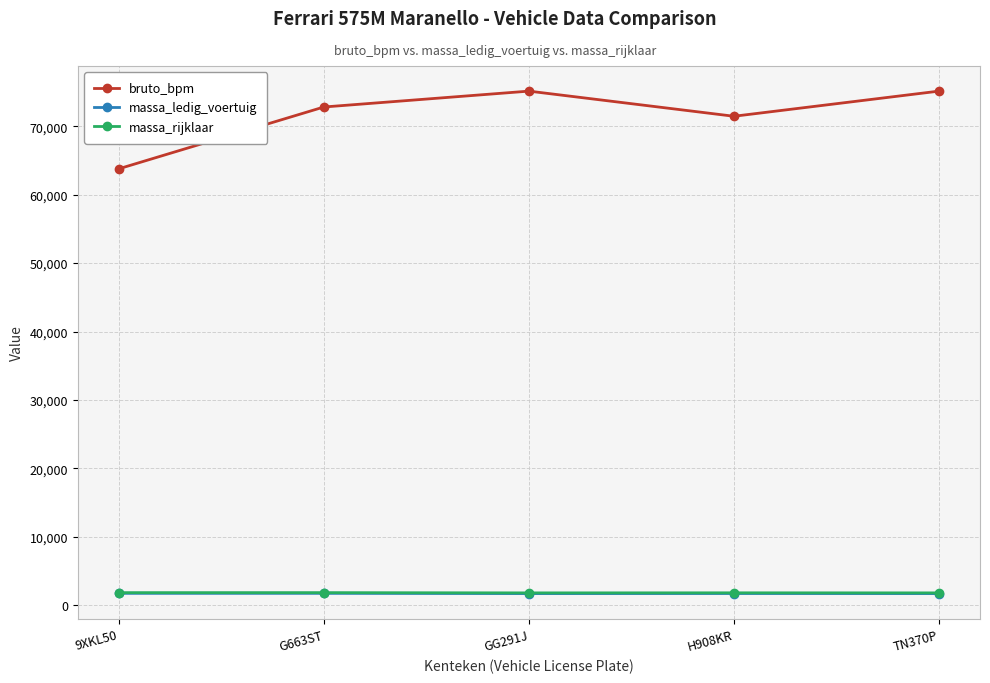

What is the spread (max minus min) of values at TN370P?

73399